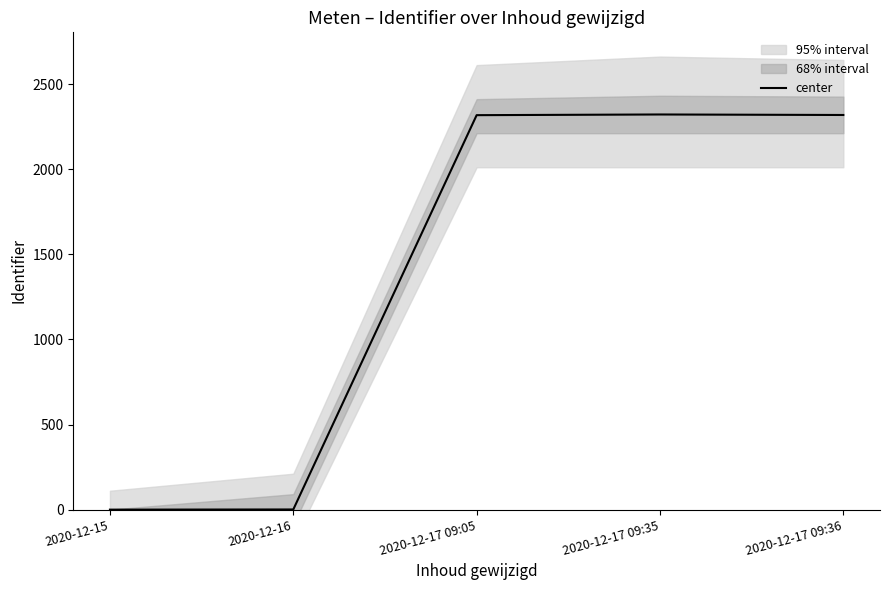

What is the approximate value at 2020-12-17 09:36, to the nearest 100?

2300